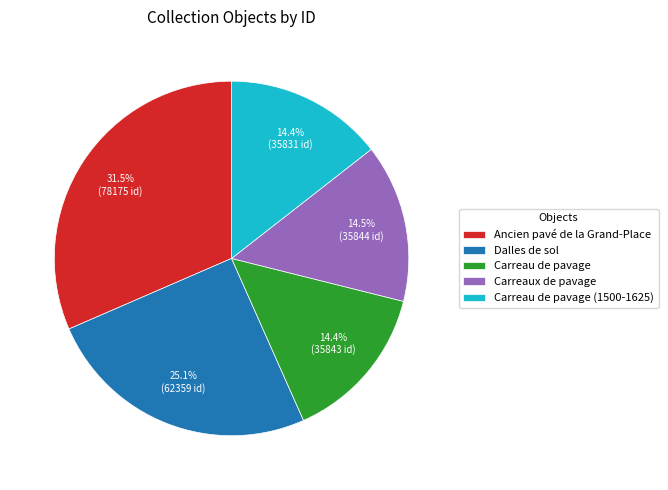

Is there any slice that represents more than half of the pie?

No